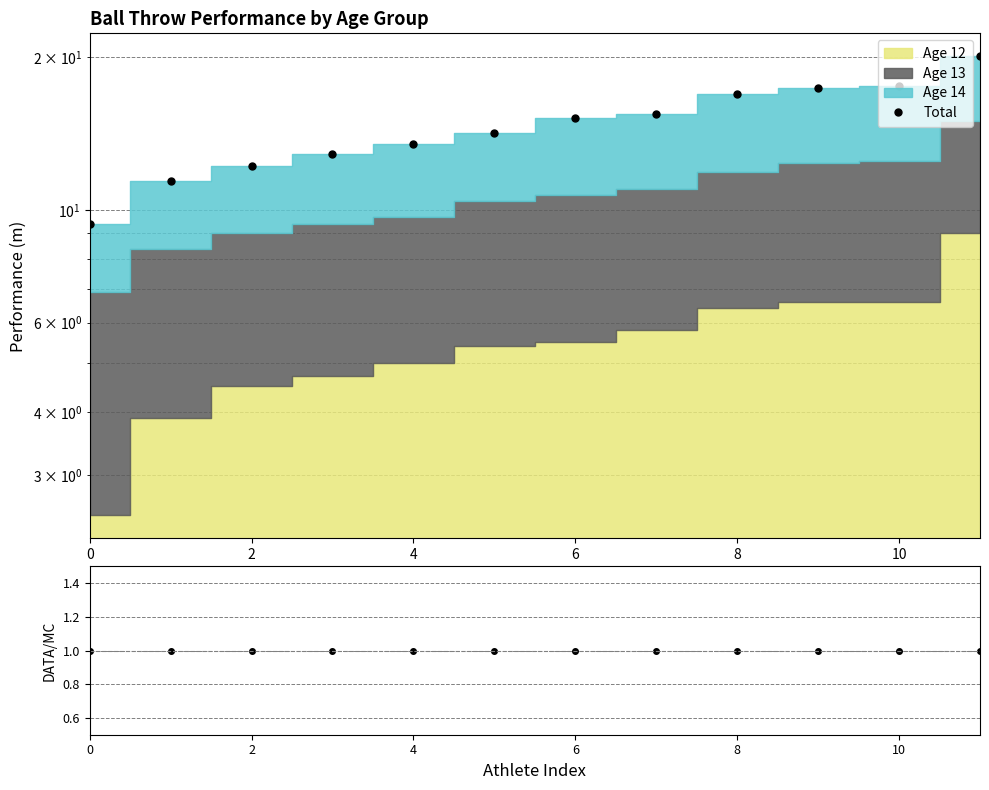

Is the value of Ratio at 6 greater than the value of Total at 8?

No